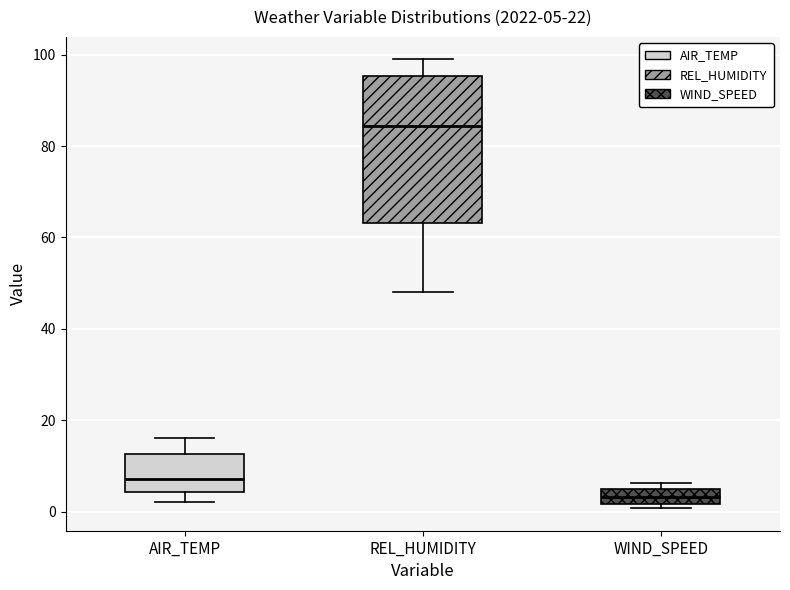

Which box is the tallest, from its lower edge to its upper edge?

REL_HUMIDITY